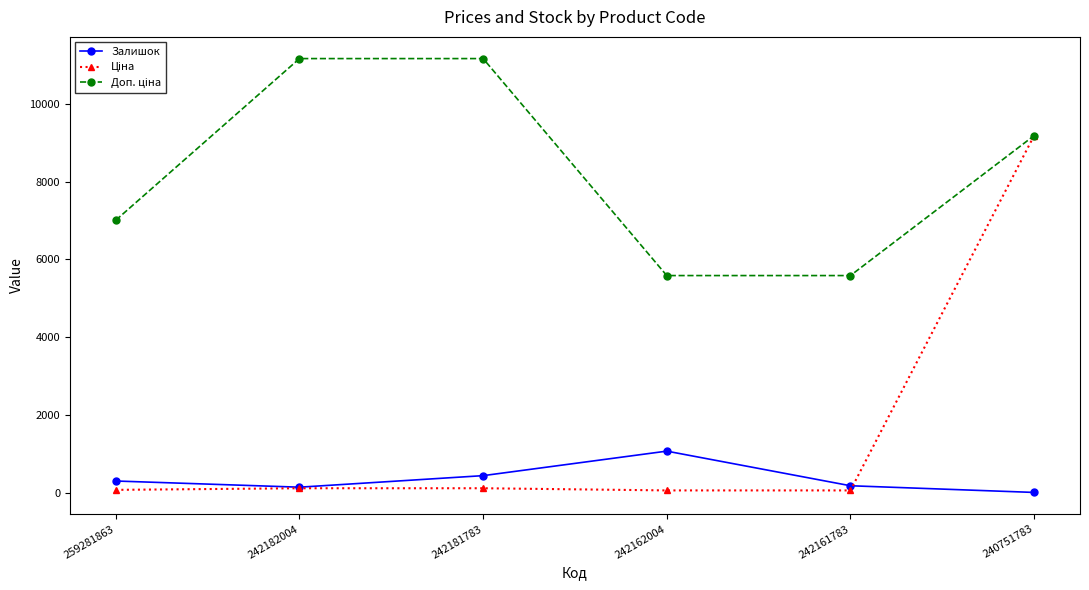

At which label does Залишок reach its peak?

242162004